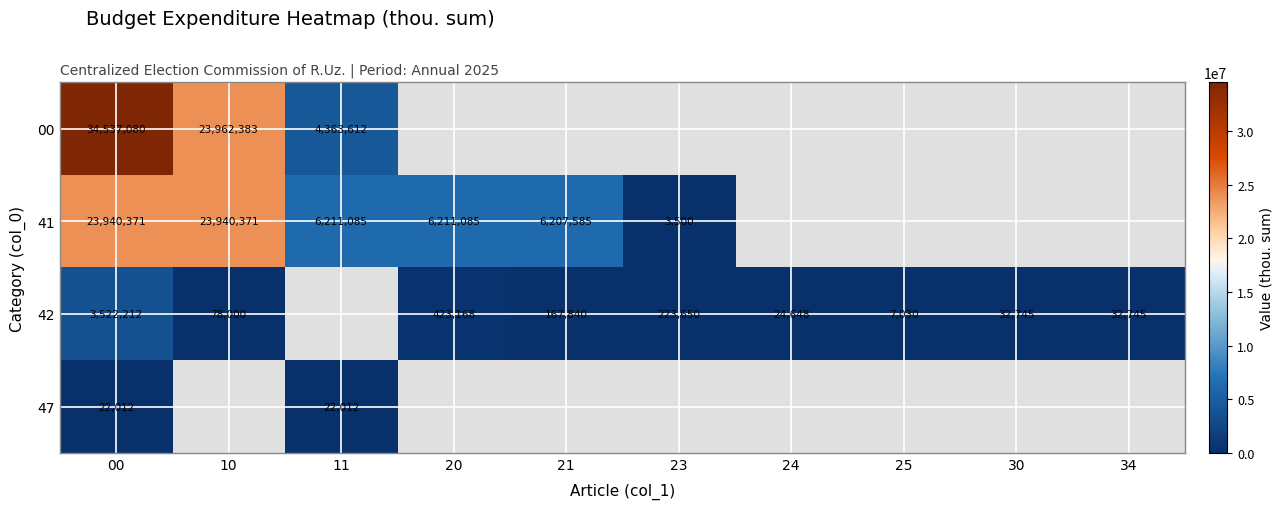

Which has a higher value, 00 or 11?

00